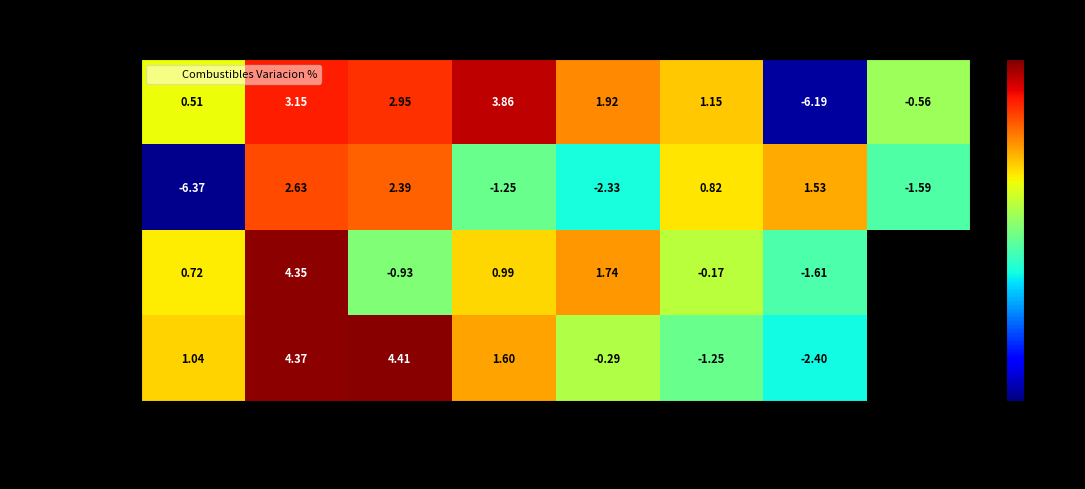

Which category has the highest value across all series?

2011